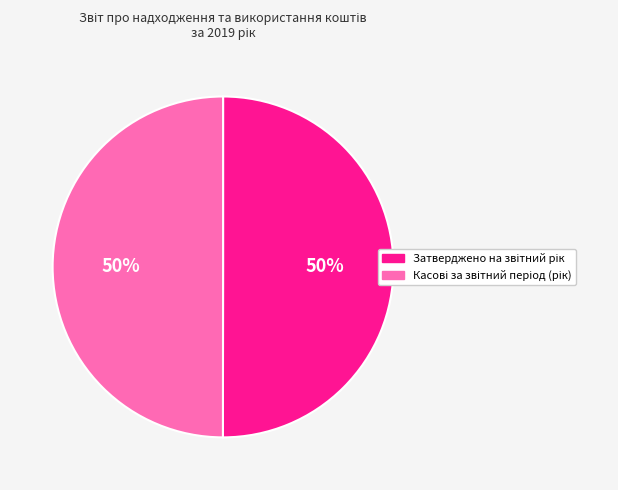

Count the number of slices in the pie.

2